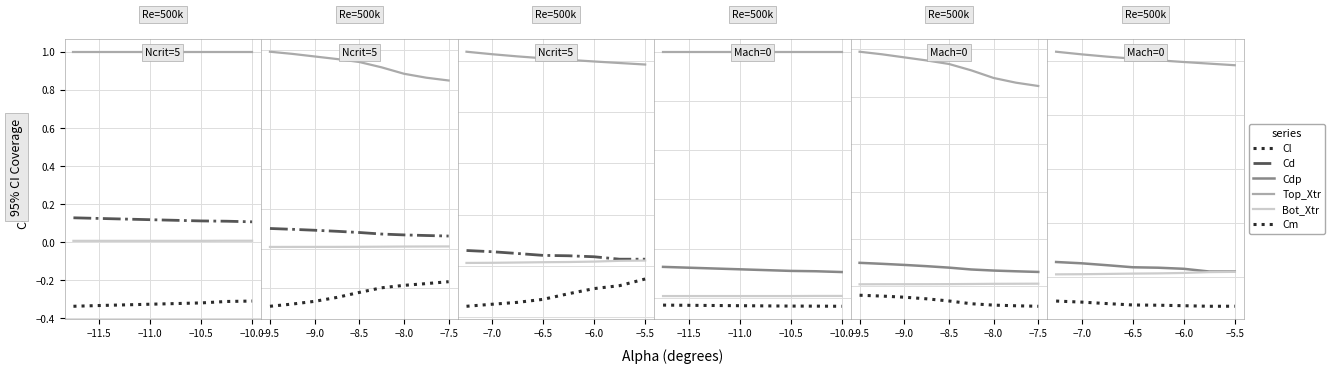

How many lines are shown in the chart?

6